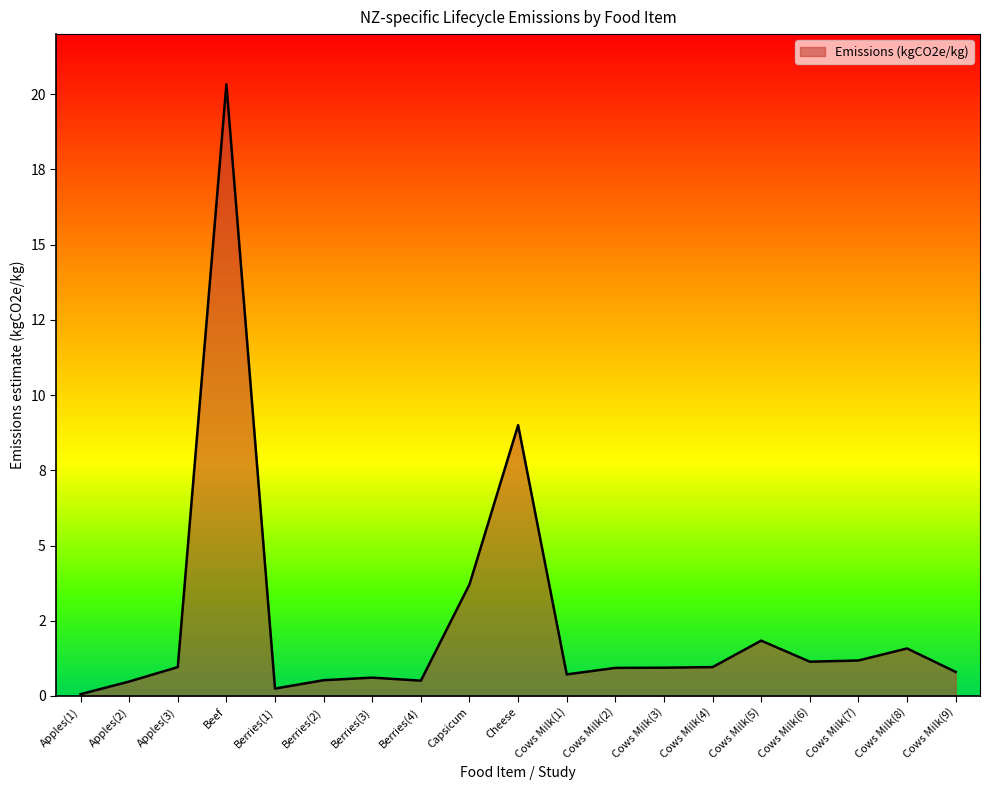

What is the change in value from Capsicum to Cows Milk(4)?

-2.8